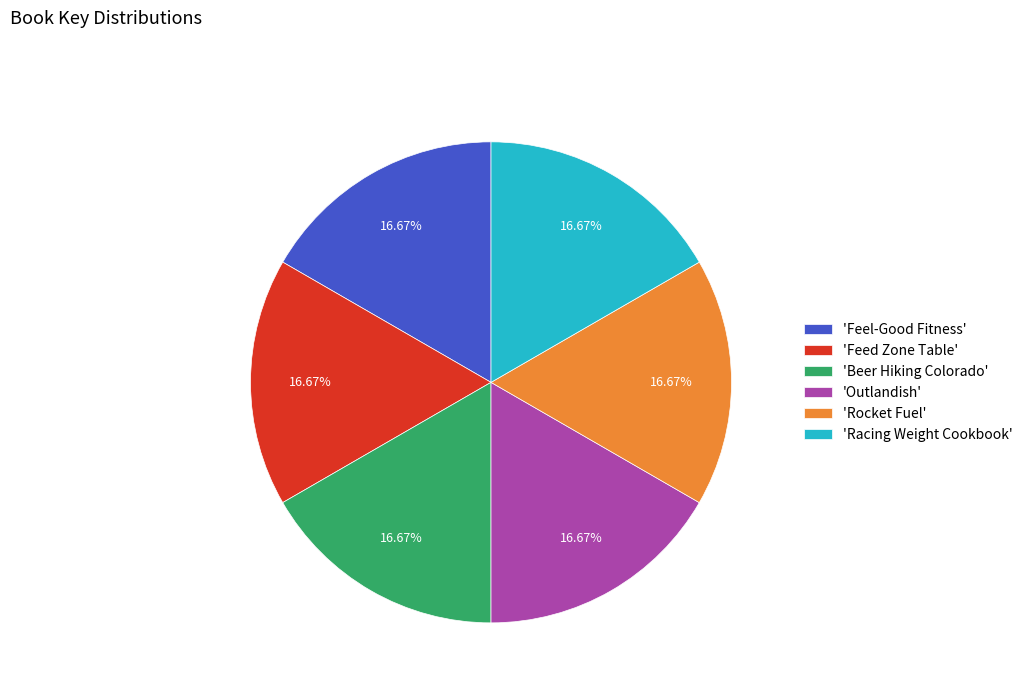

To the nearest percent, what is the average slice percentage?

17%